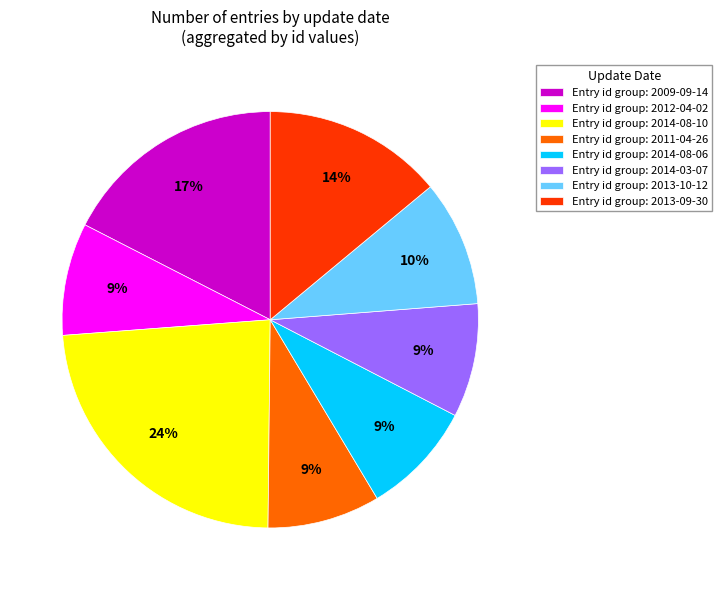

Is there any slice that represents more than half of the pie?

No